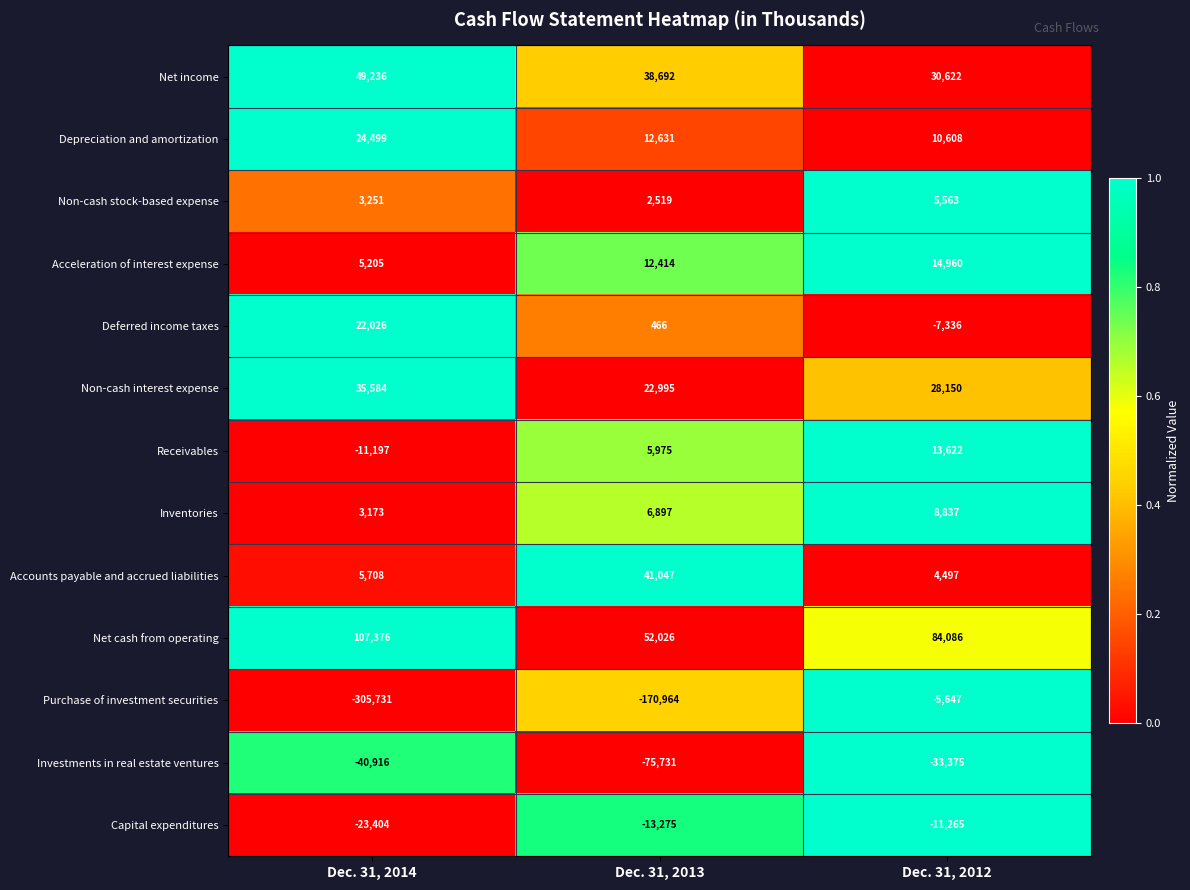

Is it true that Capital expenditures equals -4856 at Dec. 31, 2013?

False